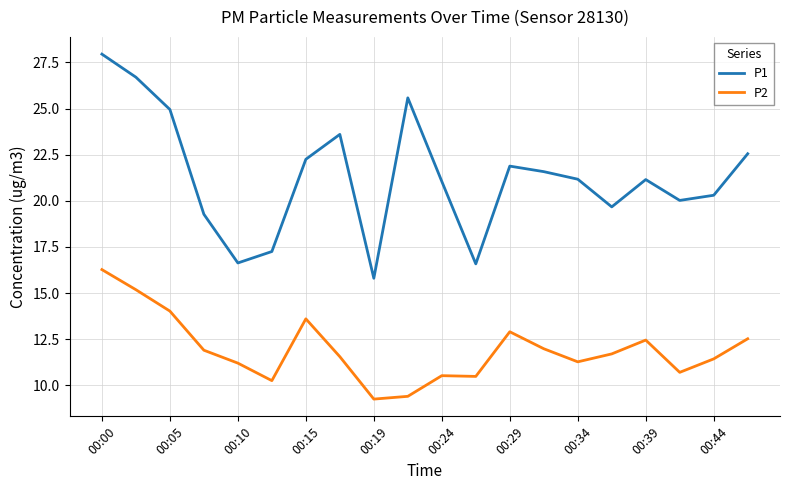

True or false: P1 and P2 intersect in this chart.

False